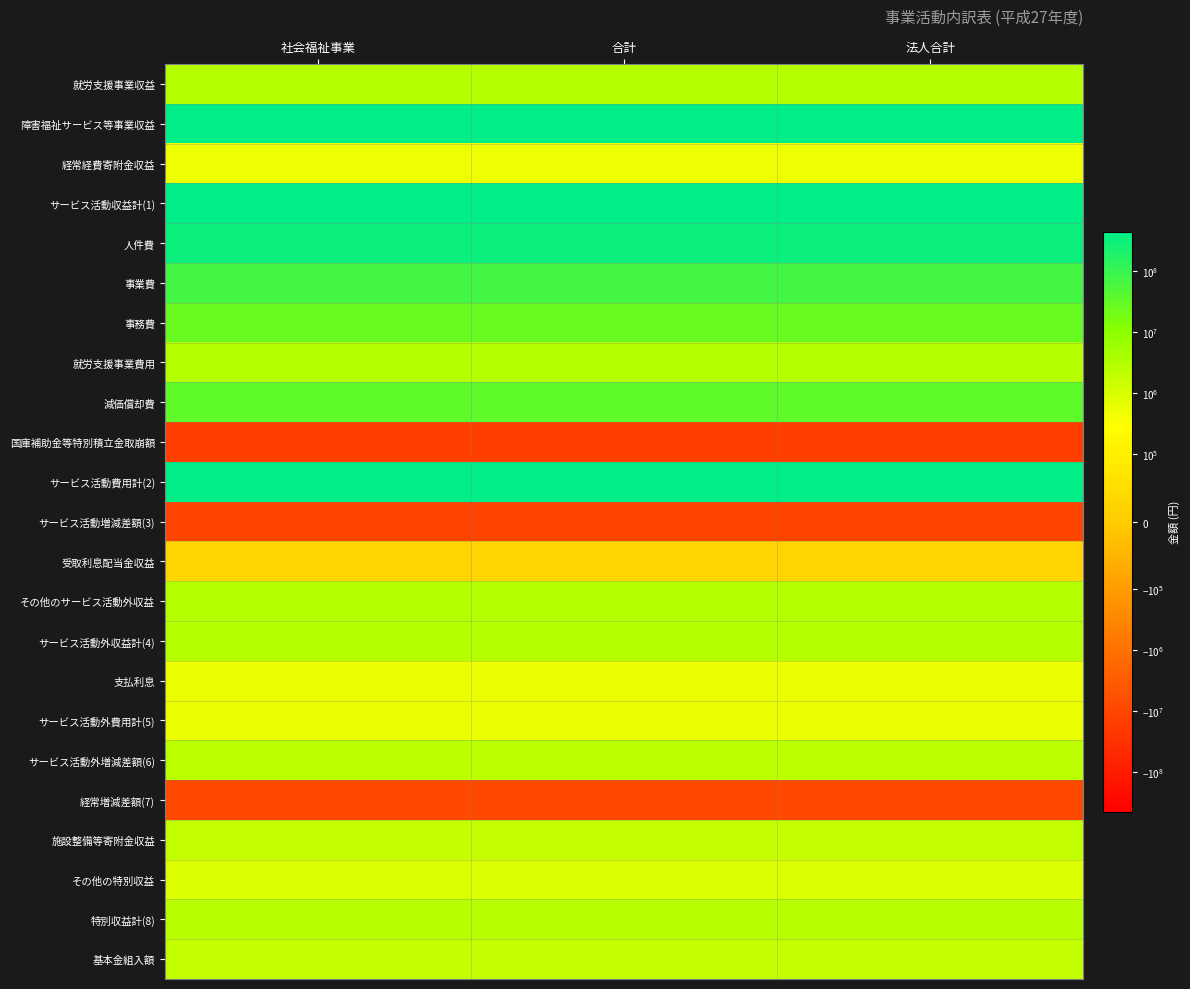

Count the number of categories in the chart.

3